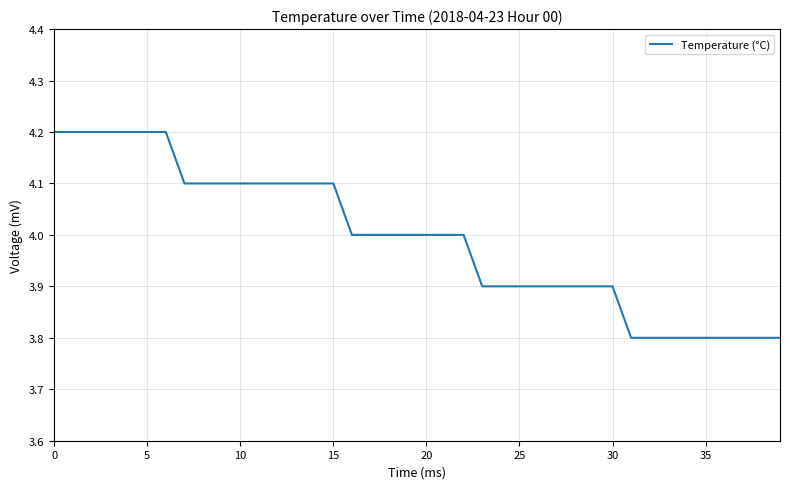

What is the greatest value displayed?

4.2